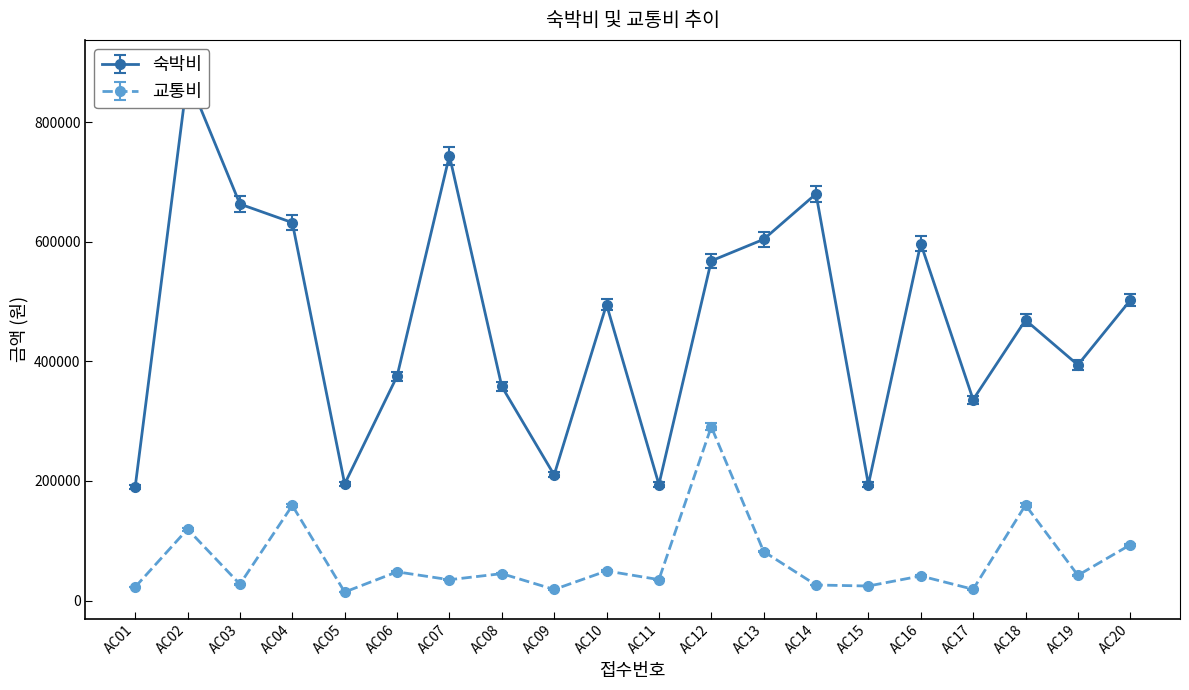

Reading left to right, extract all data points from this chart.

숙박비: AC01=190000	AC02=876000	AC03=663000	AC04=632000	AC05=195000	AC06=375000	AC07=744000	AC08=358000	AC09=210000	AC10=495000	AC11=194000	AC12=568000	AC13=604000	AC14=680000	AC15=194000	AC16=597000	AC17=336000	AC18=469000	AC19=394000	AC20=502000
교통비: AC01=22600	AC02=119400	AC03=27300	AC04=159000	AC05=14200	AC06=48000	AC07=34800	AC08=45000	AC09=18500	AC10=49500	AC11=35000	AC12=290600	AC13=82000	AC14=26000	AC15=24300	AC16=41100	AC17=18800	AC18=159700	AC19=42200	AC20=93200